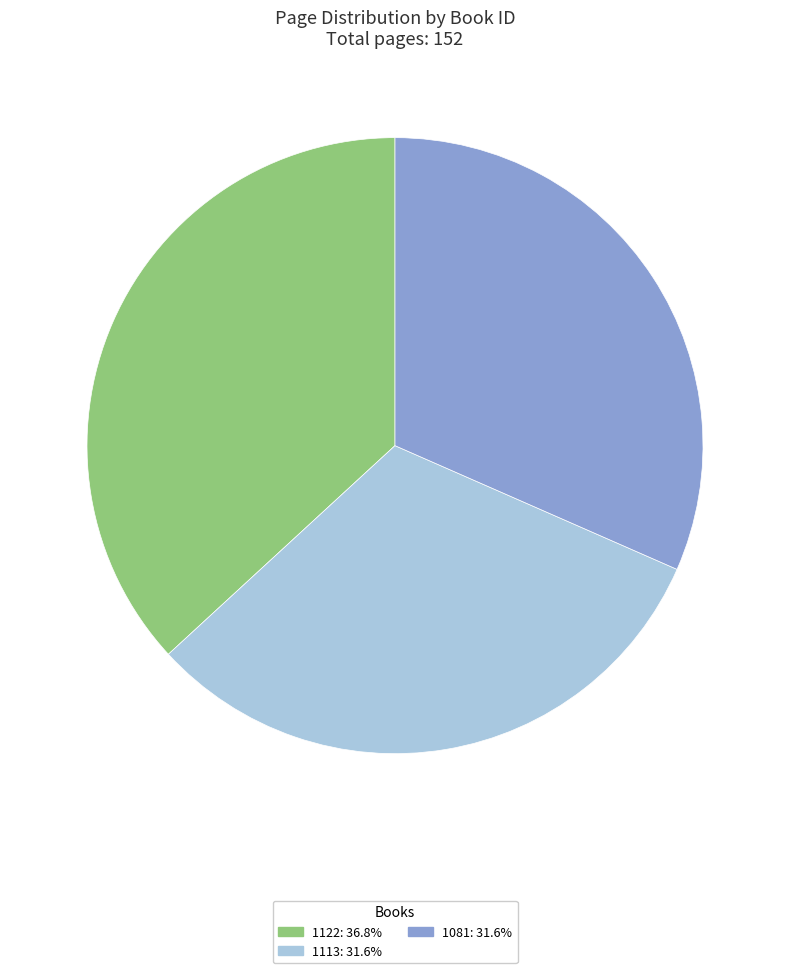

Does 1113: 31.6% represent more than half of the total?

No